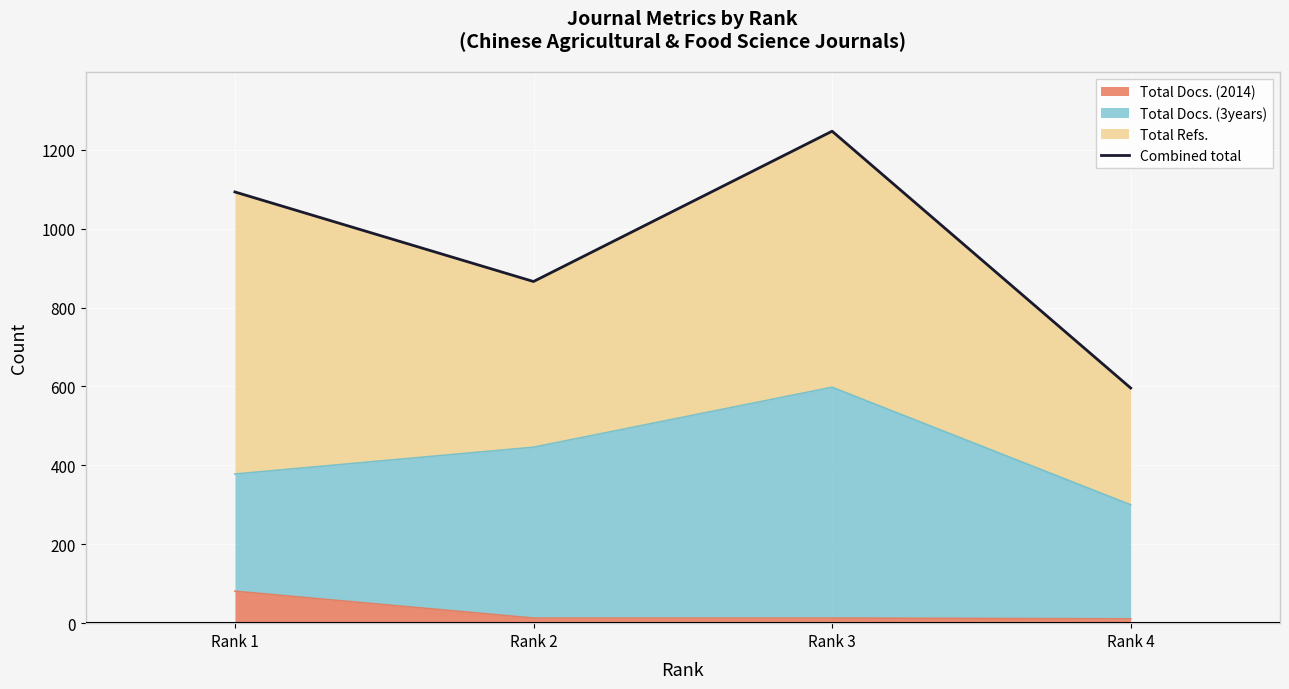

How many points are lower than both their immediate neighbors (excluding endpoints)?

1